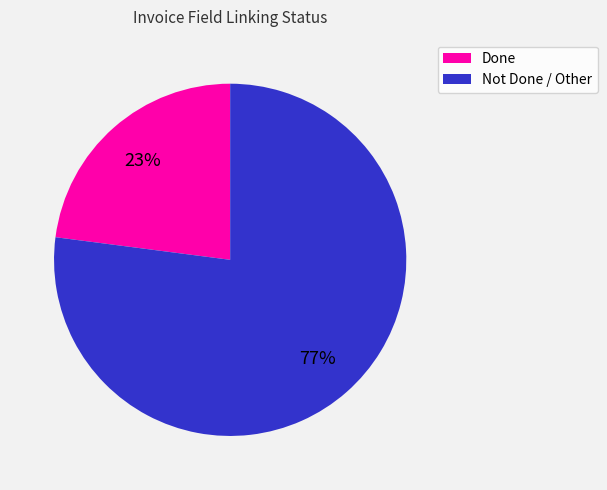

Do Done and Not Done / Other together represent more than half of the pie?

Yes